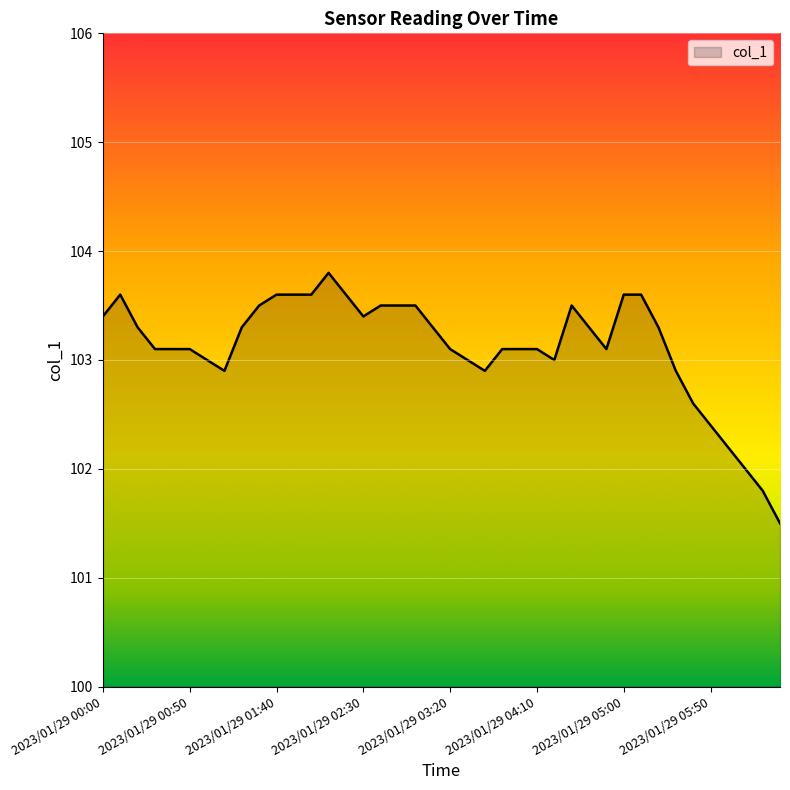

What is the average value?

103.1